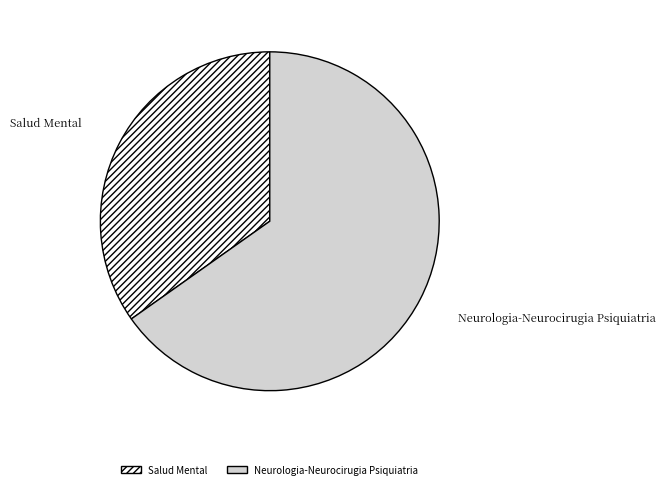

What is the smallest slice in the pie chart?

Salud Mental